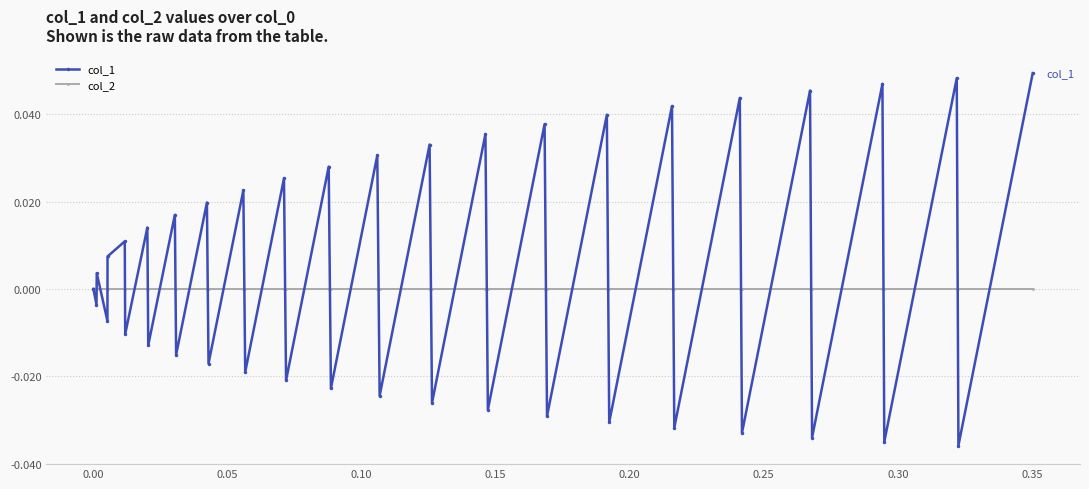

List the series in order of their overall mean, highest first.

col_1, col_2